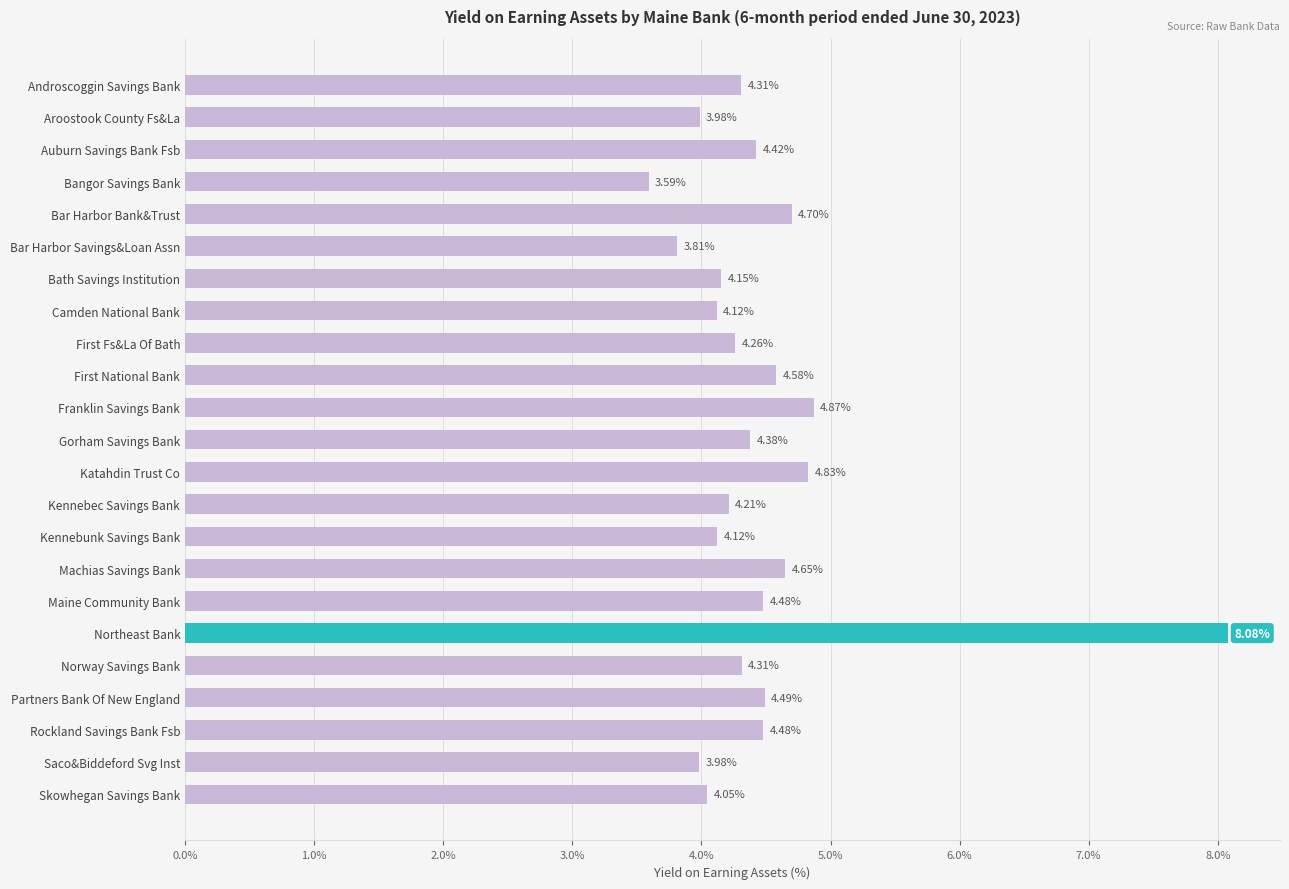

How many series are shown in this chart?

1